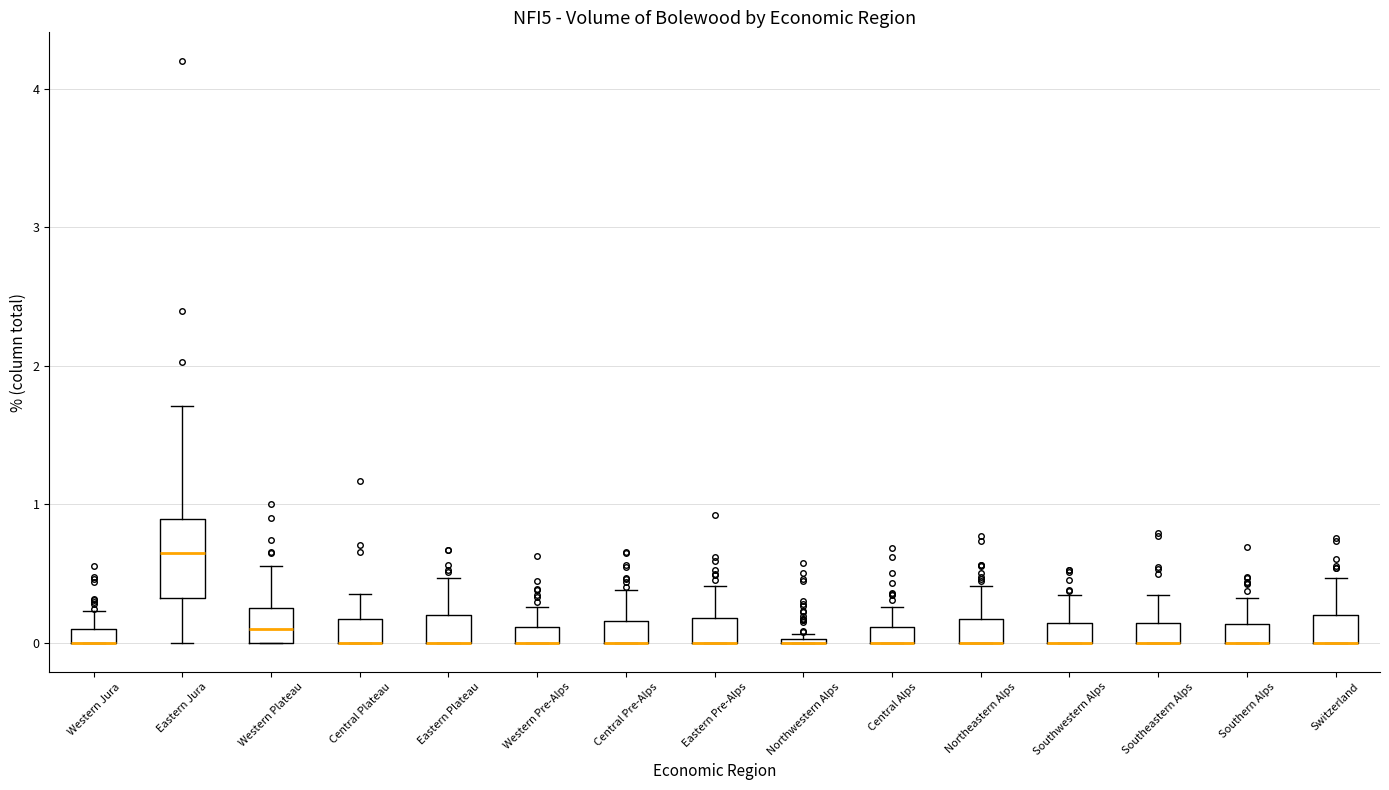

Which box is the tallest, from its lower edge to its upper edge?

Eastern Jura